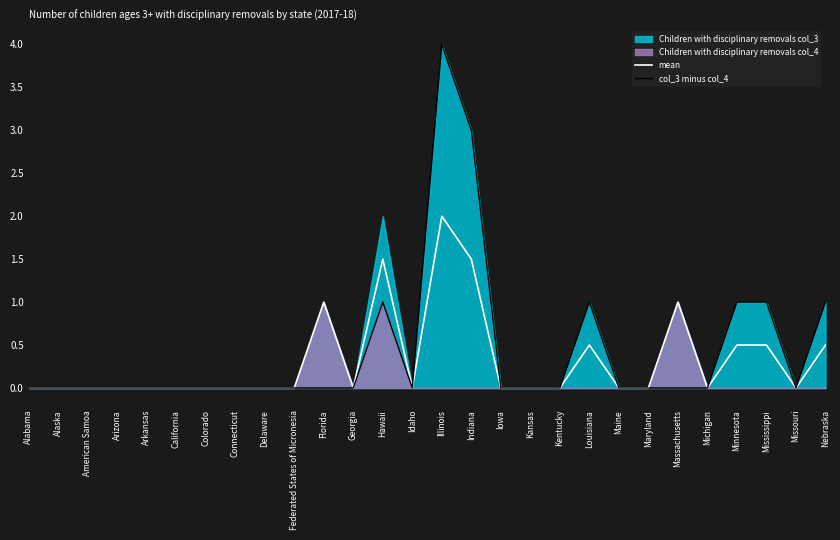

Reading right to left, extract all data points from this chart.

mean: 0.5	0.0	0.5	0.5	0.0	1.0	0.0	0.0	0.5	0.0	0.0	0.0	1.5	2.0	0.0	1.5	0.0	1.0	0.0	0.0	0.0	0.0	0.0	0.0	0.0	0.0	0.0	0.0
col_3 minus col_4: 1.0	0.0	1.0	1.0	0.0	0.0	0.0	0.0	1.0	0.0	0.0	0.0	3.0	4.0	0.0	1.0	0.0	0.0	0.0	0.0	0.0	0.0	0.0	0.0	0.0	0.0	0.0	0.0